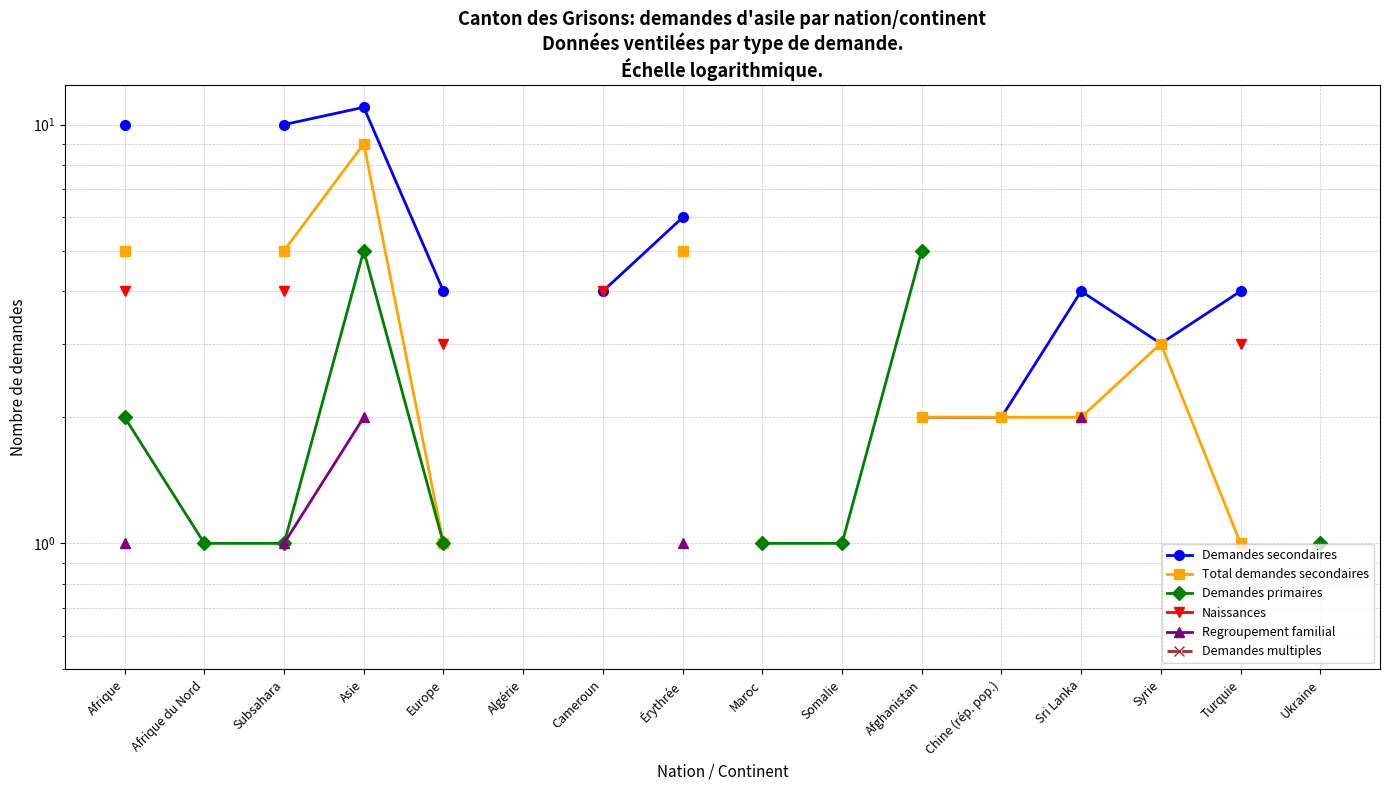

What is the highest value of the Total demandes secondaires series?

9.0